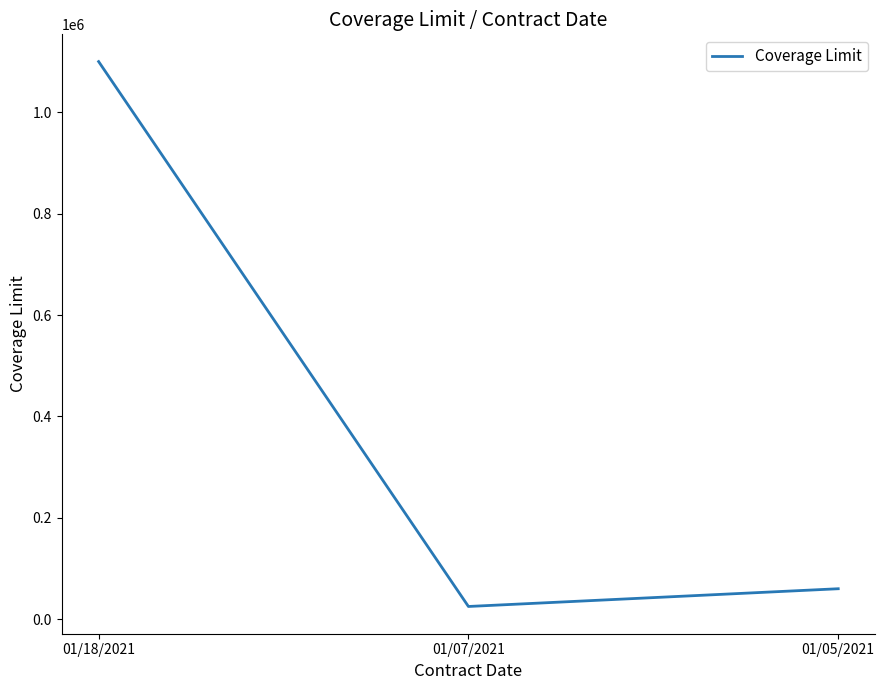

What is the approximate value at 01/18/2021?

1100000